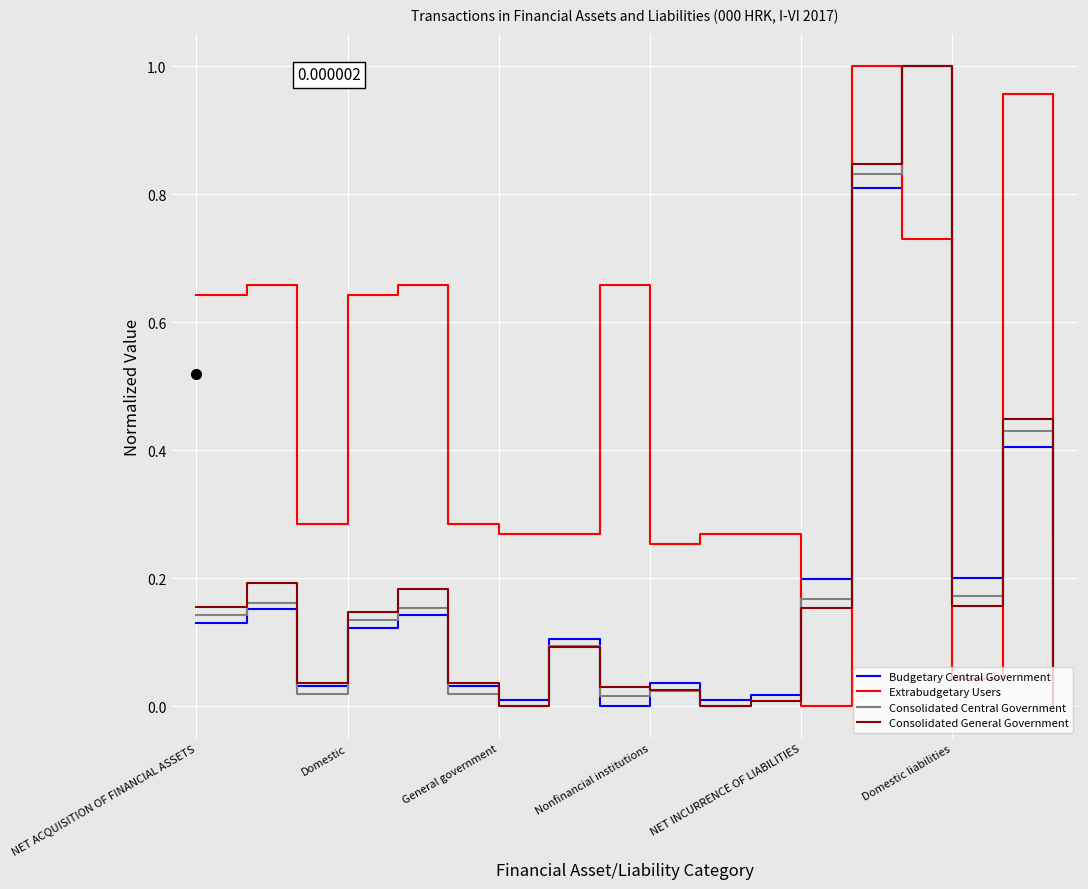

True or false: Extrabudgetary Users and Consolidated General Government cross at least once.

True